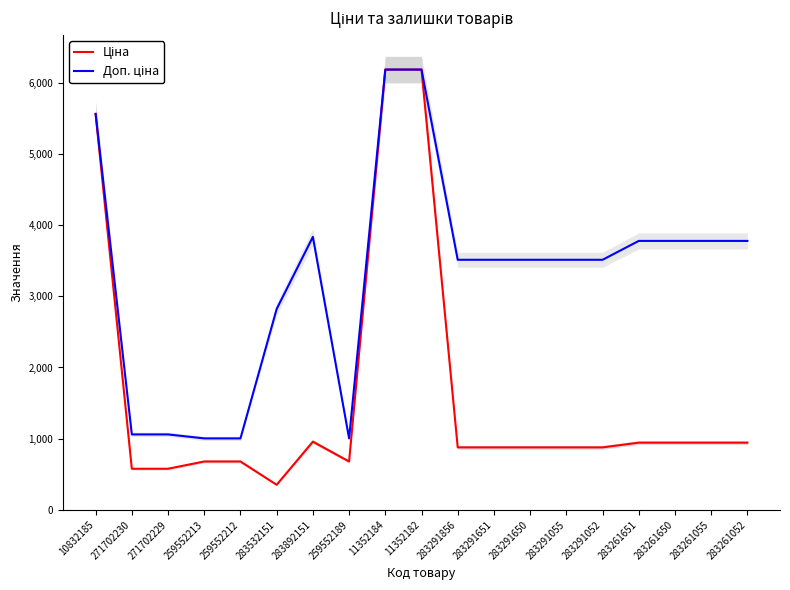

What is the value of the Ціна point at the 7th from the left?

958.4